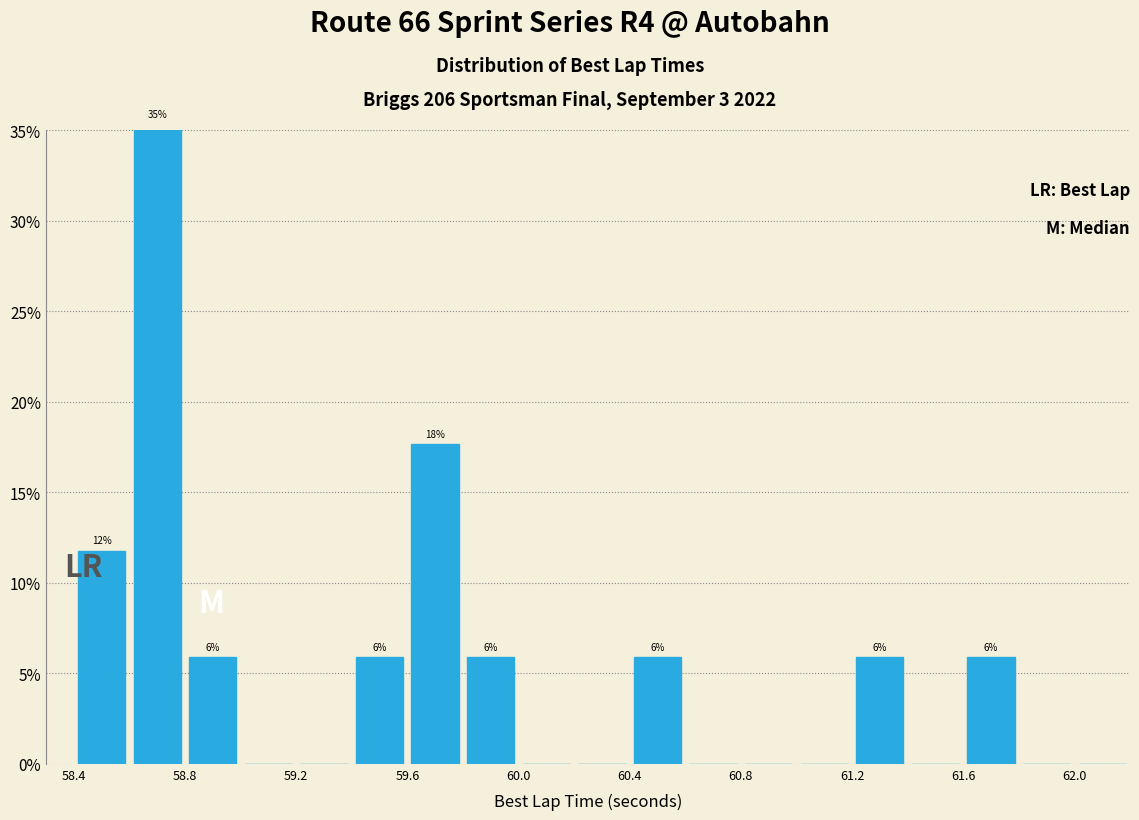

Over which range of the x-axis is the bar tallest?

58.6 to 58.8